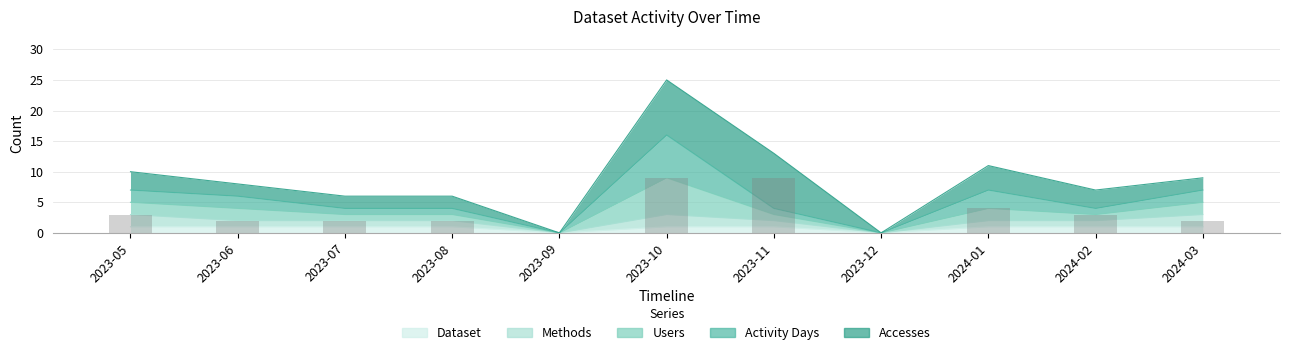

What is the sum of all Users values?

59